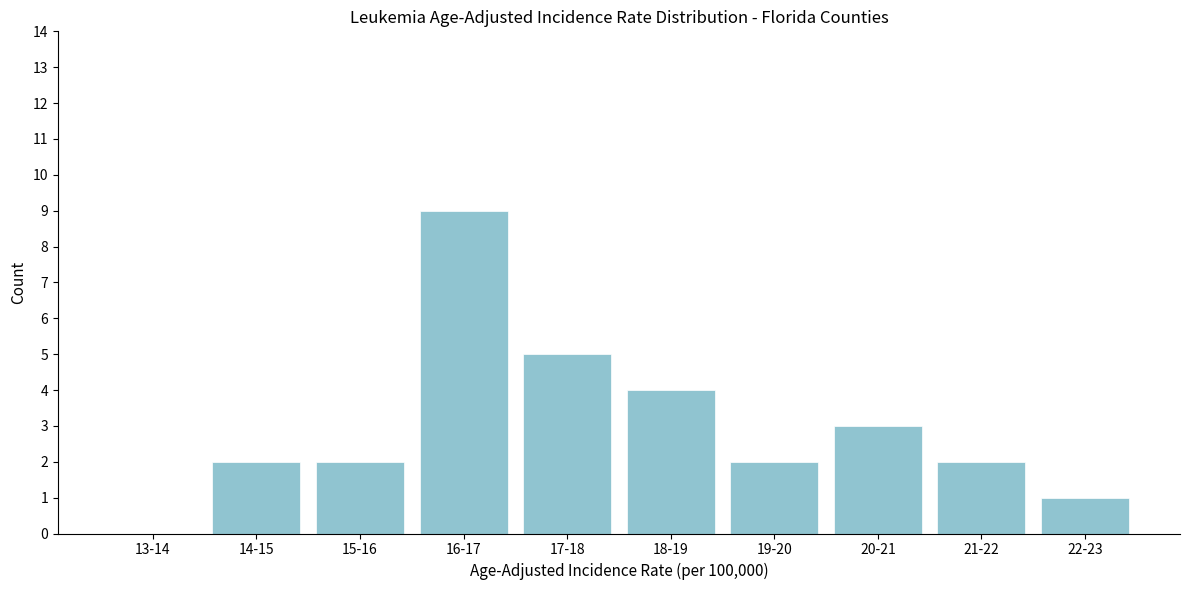

Reading left to right, what are all the values shown in this chart?

13-14=0	14-15=2	15-16=2	16-17=9	17-18=5	18-19=4	19-20=2	20-21=3	21-22=2	22-23=1